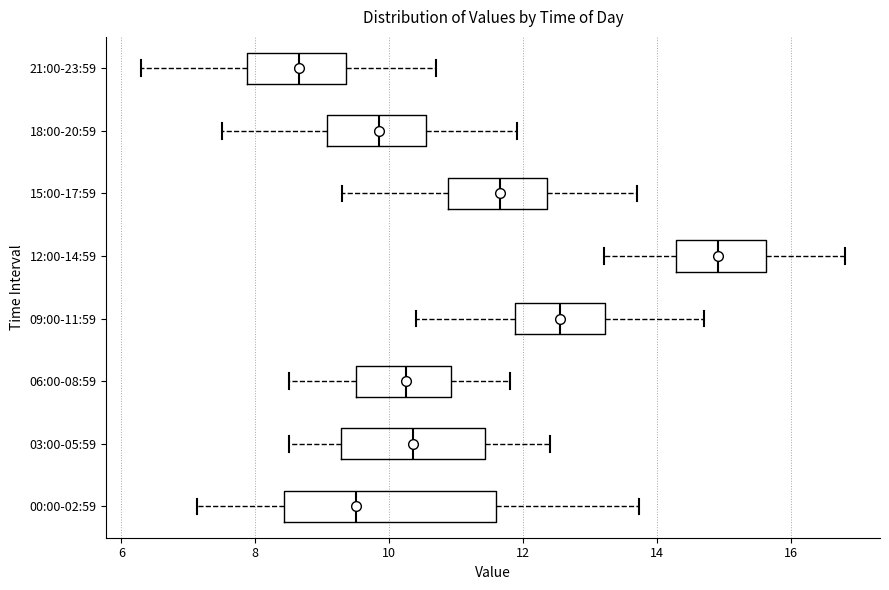

Reading bottom to top, read every box against the x-axis: the position of its median line, the range the box covers, and the ends of its whiskers. The values are not printed on the chart, so give them approximately, as read against the axis.

00:00-02:59: median 9.6, box 8.4 to 11.6, whiskers 7.2 to 13.8
03:00-05:59: median 10.4, box 9.2 to 11.4, whiskers 8.6 to 12.4
06:00-08:59: median 10.2, box 9.6 to 11.0, whiskers 8.6 to 11.8
09:00-11:59: median 12.6, box 11.8 to 13.2, whiskers 10.4 to 14.8
12:00-14:59: median 15.0, box 14.2 to 15.6, whiskers 13.2 to 16.8
15:00-17:59: median 11.6, box 10.8 to 12.4, whiskers 9.4 to 13.8
18:00-20:59: median 9.8, box 9.0 to 10.6, whiskers 7.6 to 12.0
21:00-23:59: median 8.6, box 7.8 to 9.4, whiskers 6.4 to 10.8